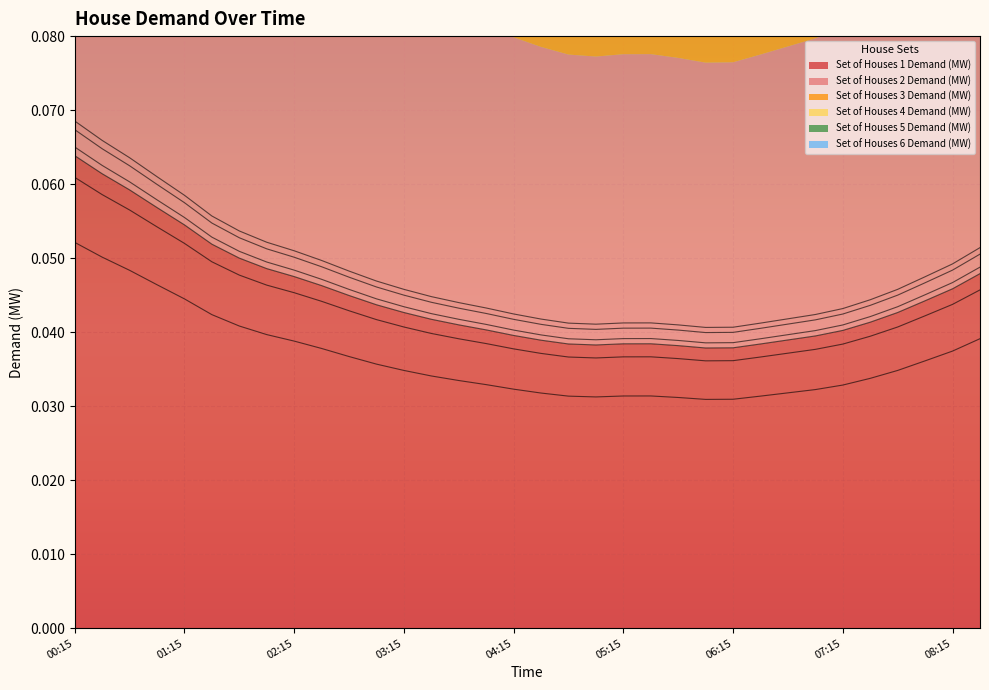

Which series changed the most between 04:00 and 04:45?

Set of Houses 4 Demand (MW)